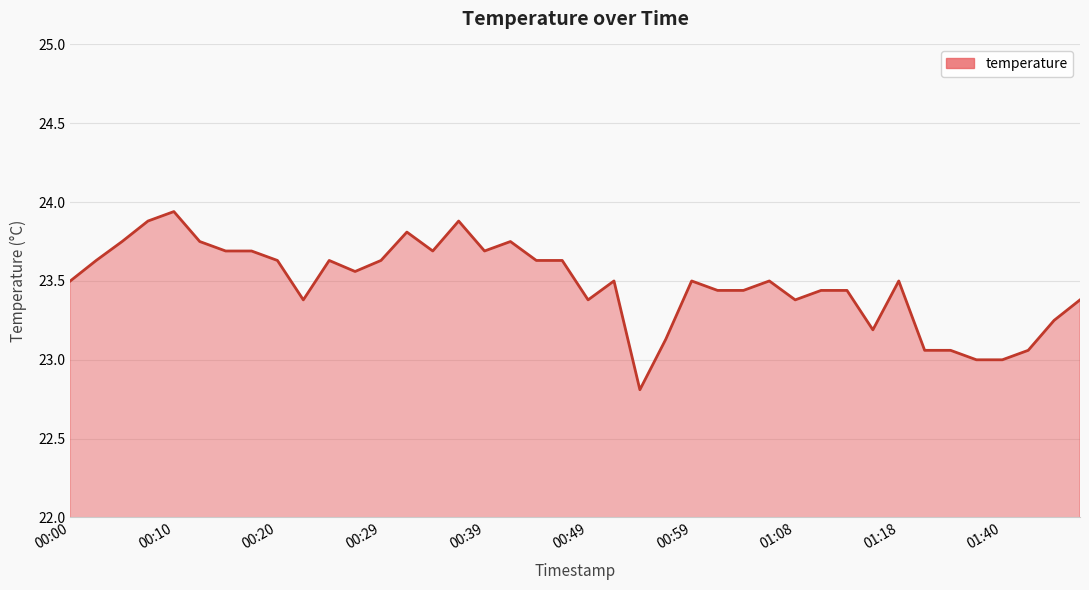

What is the minimum value shown in the chart?

22.8